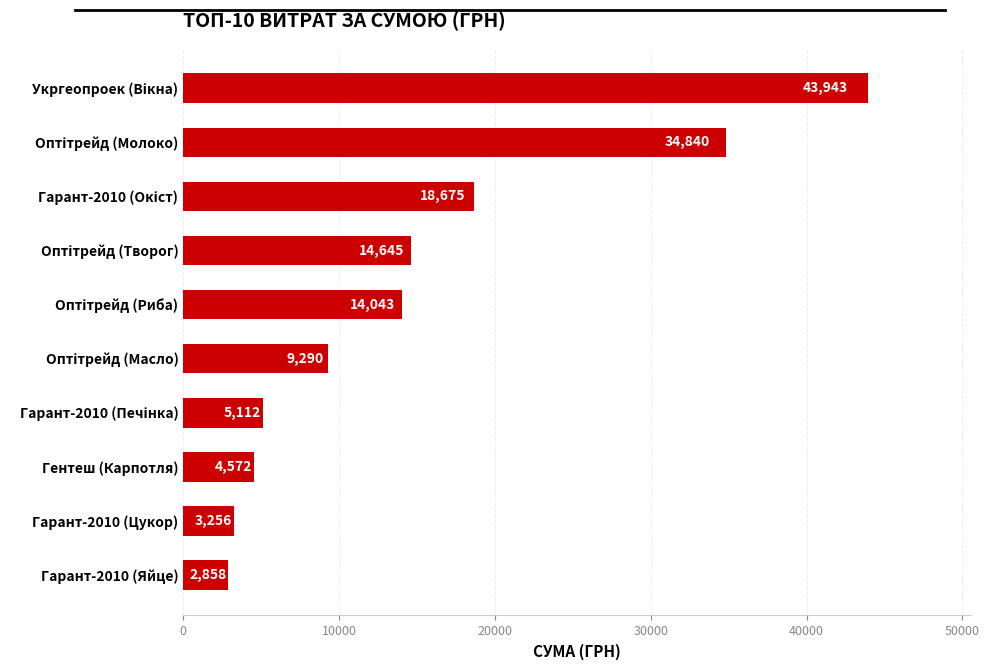

Count the number of data series in this chart.

1